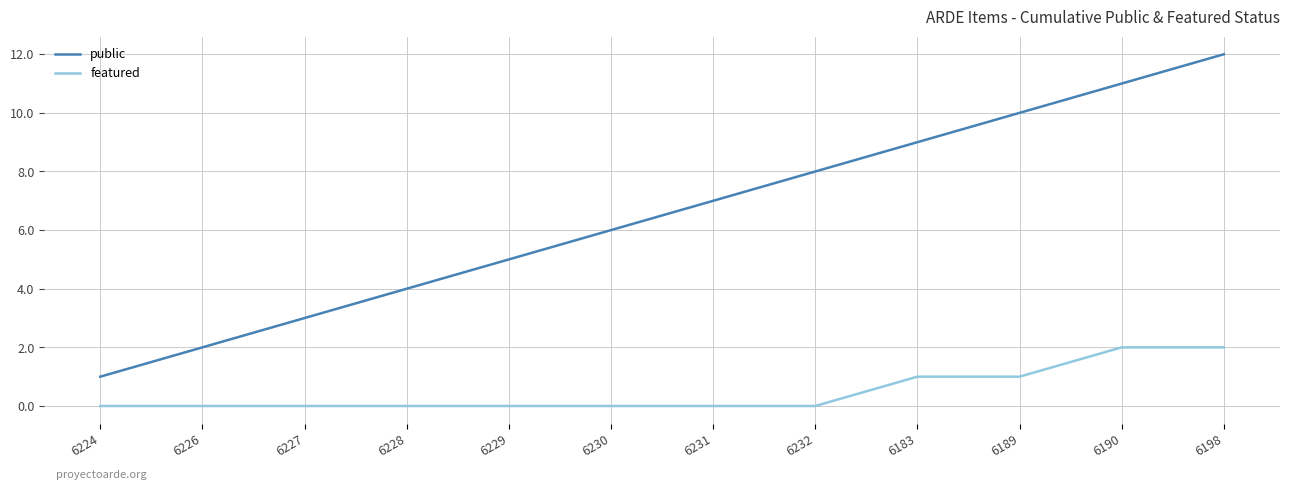

List the series in order of their overall mean, lowest first.

featured, public